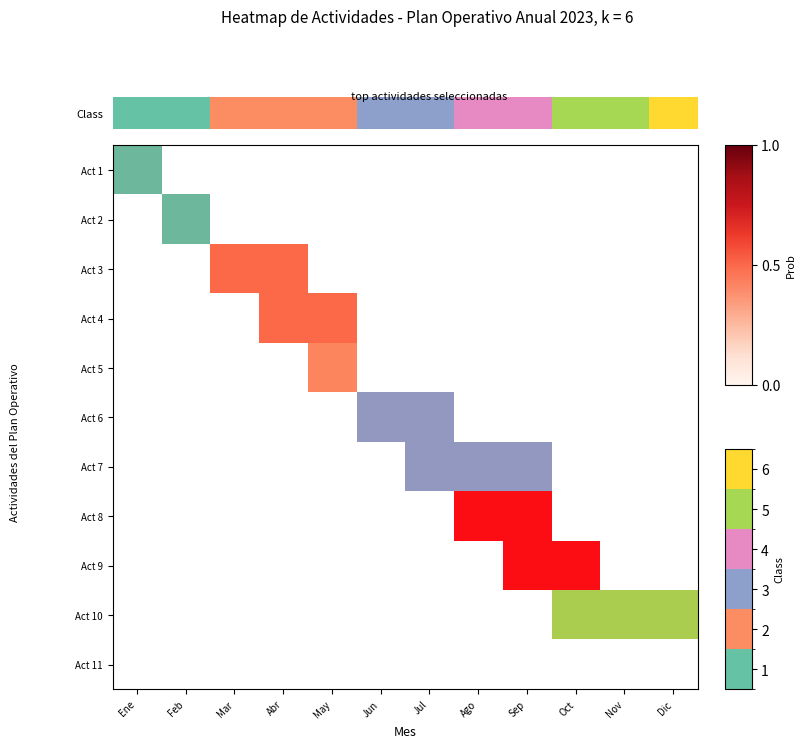

Count the values in the range 2 to 5.

9